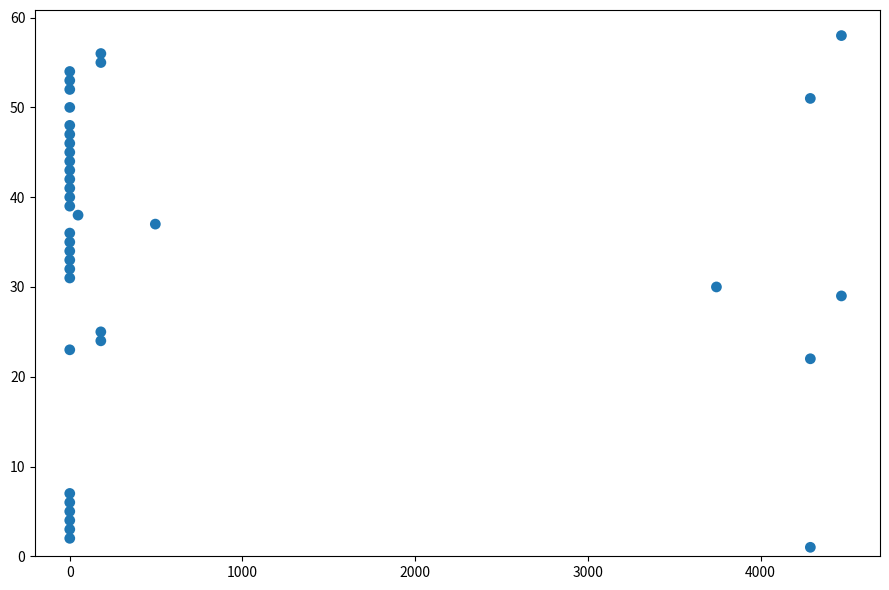

What is the range of Y values (max minus min)?

57